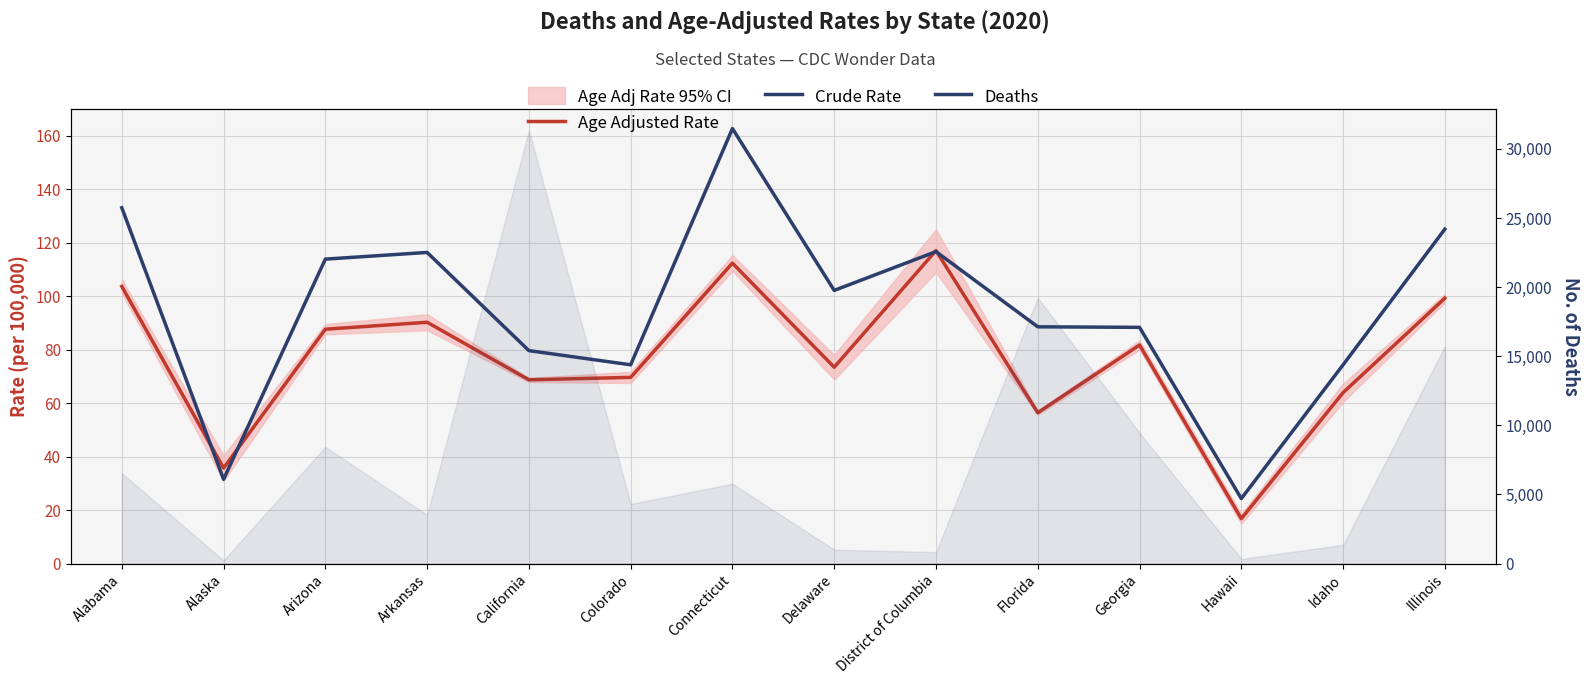

True or false: Age Adjusted Rate has a value of 81.7 at Georgia.

True